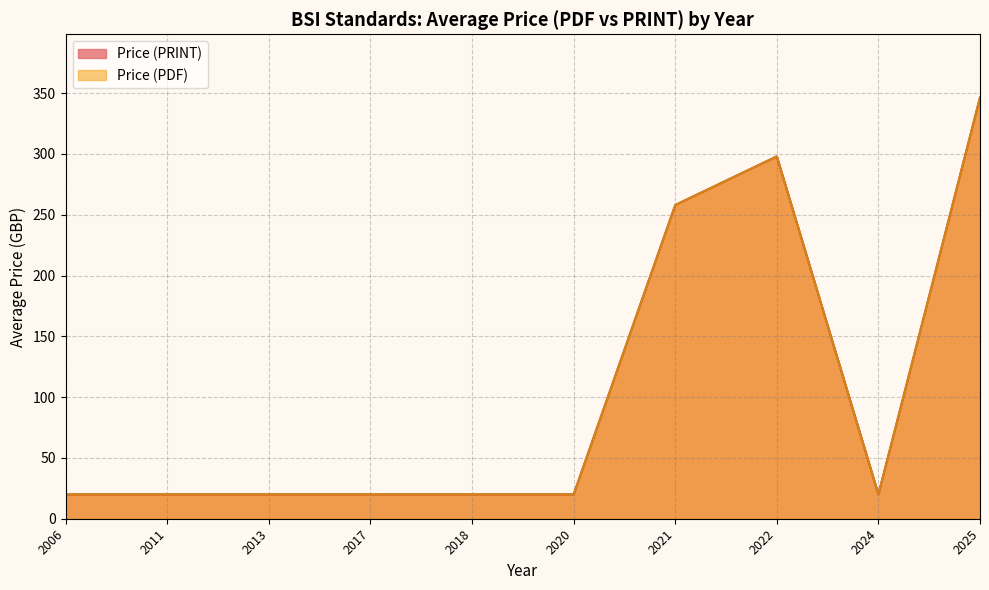

True or false: Price (PRINT) has a value of 495 at 2022.

False